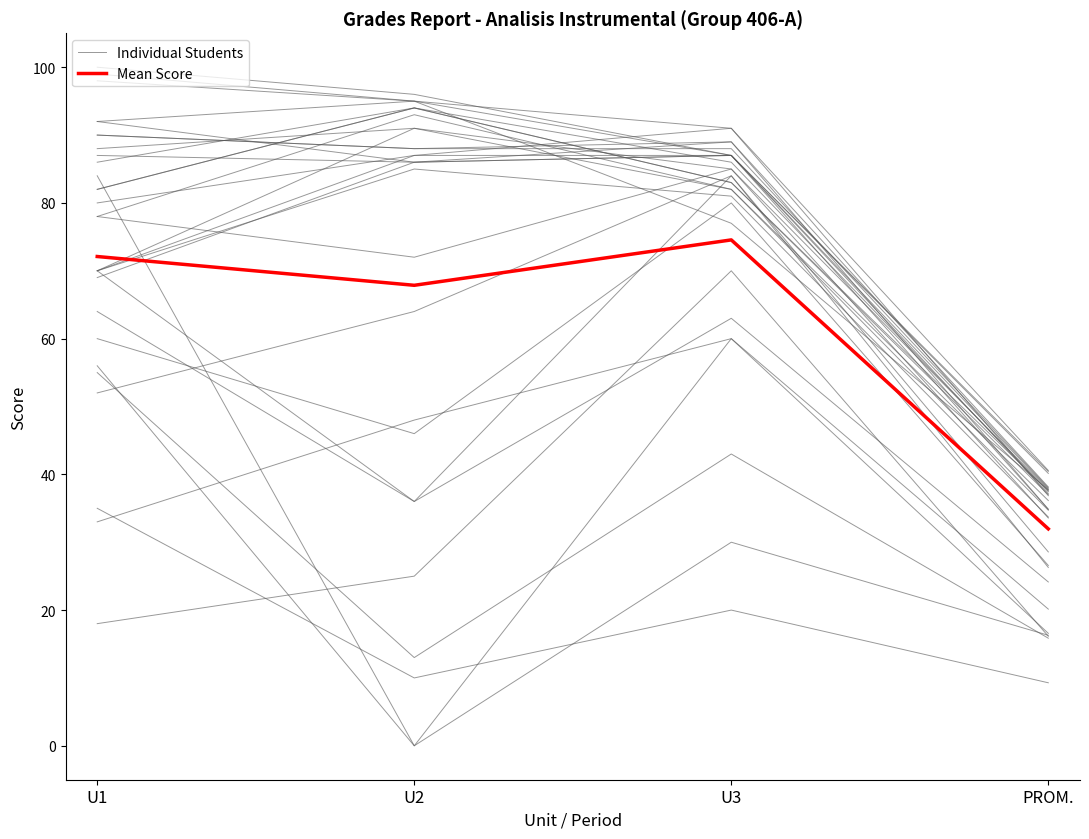

Between U3 and U2, which is larger?

U3